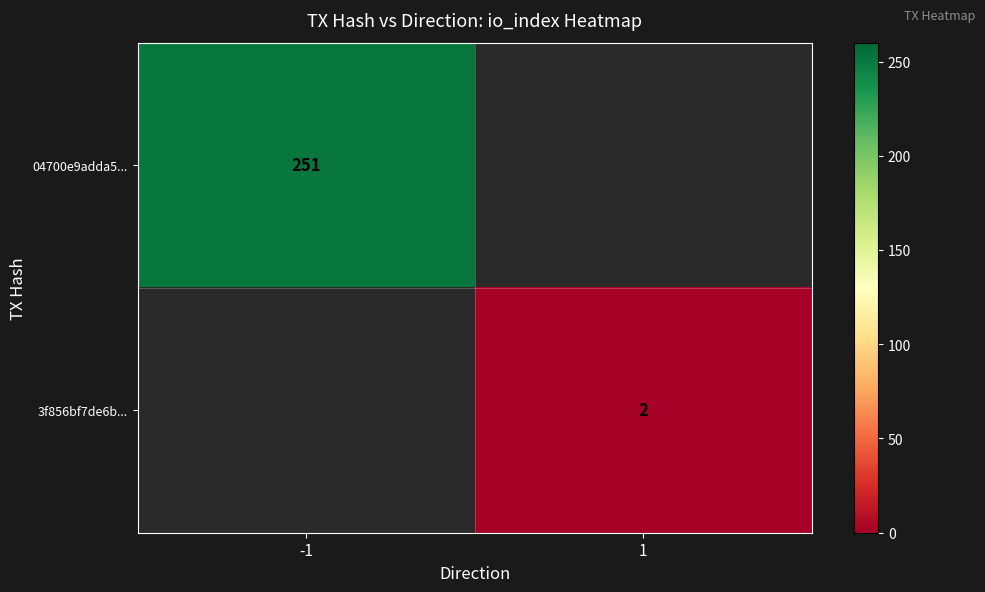

Which category has the lowest value across all series?

1